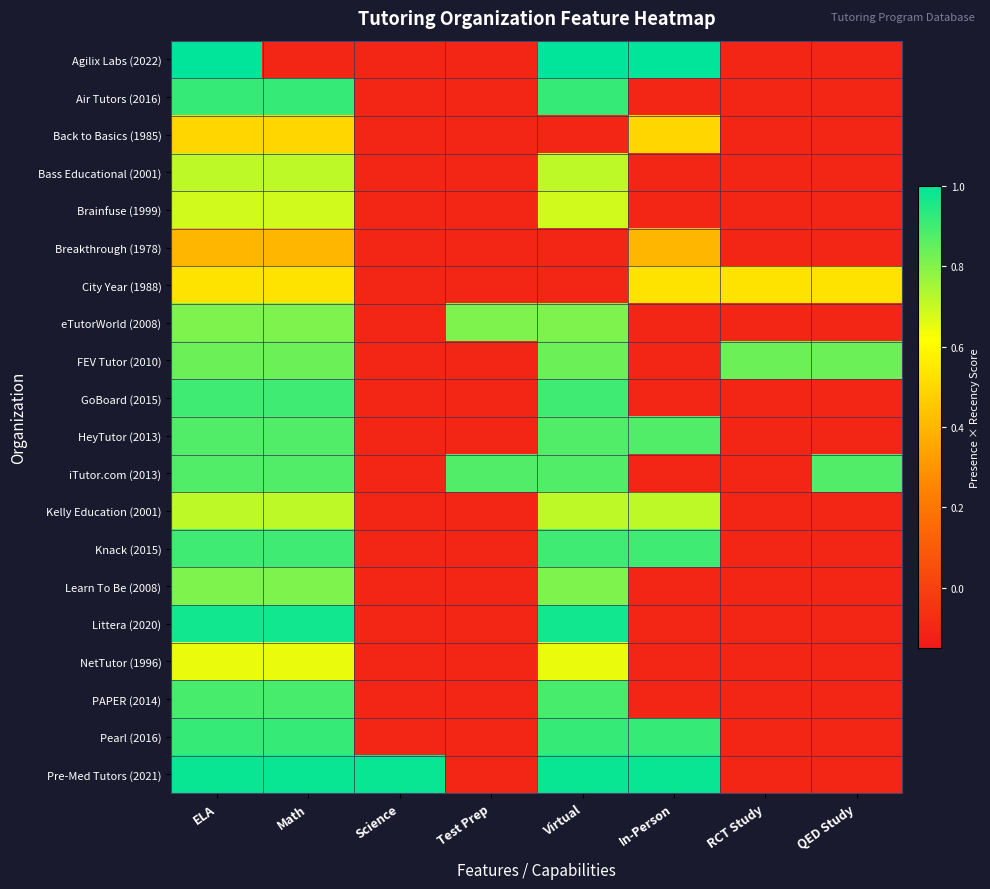

How many series are shown in this chart?

20